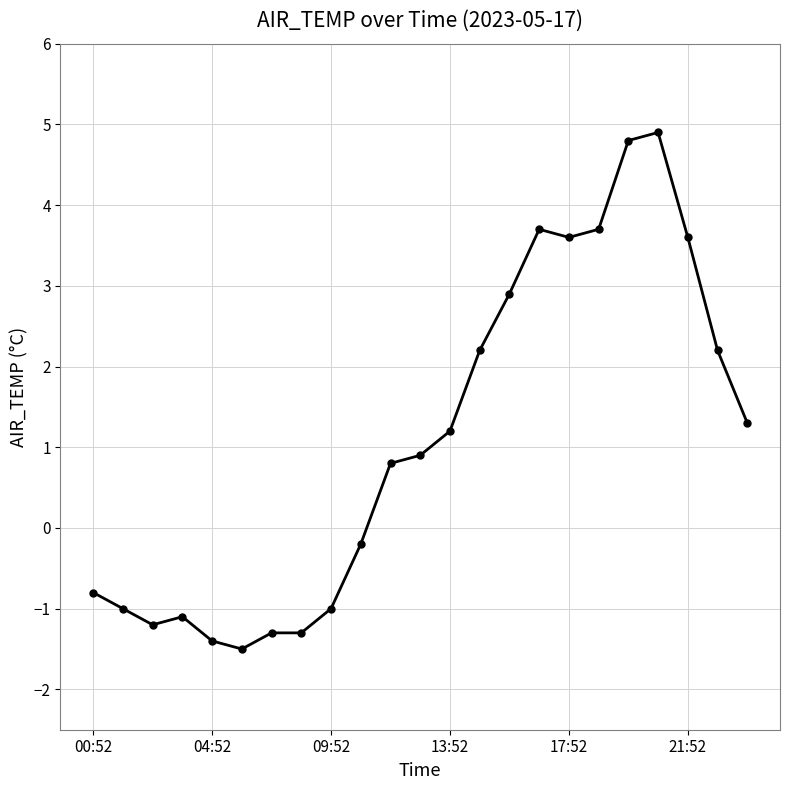

What is the difference between the maximum and minimum values?

6.4